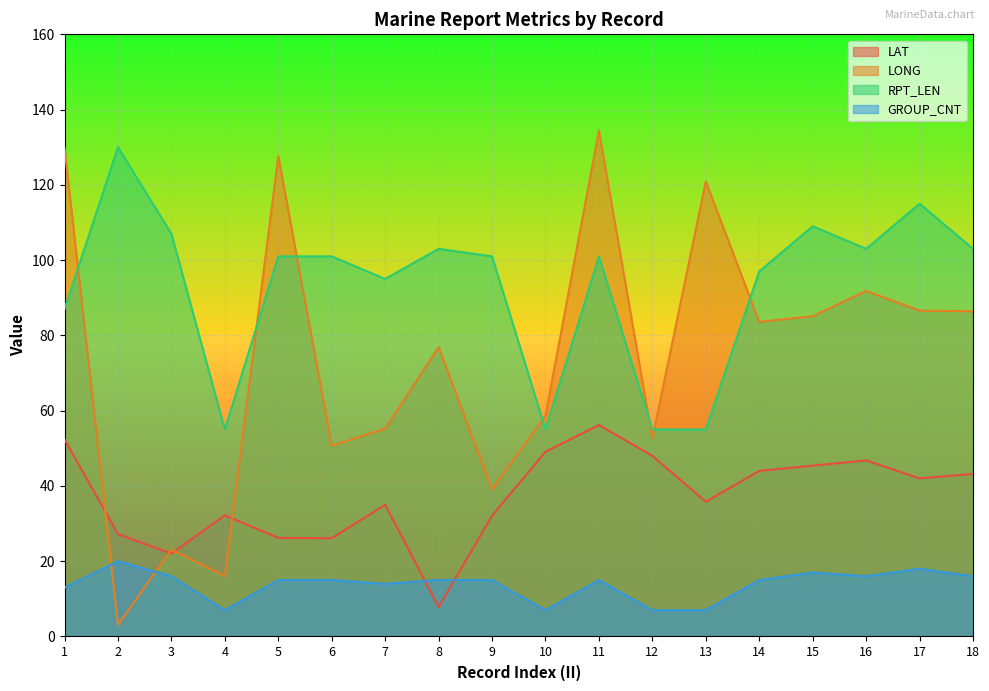

The value of LONG at 6 is 50.7. True or false?

True